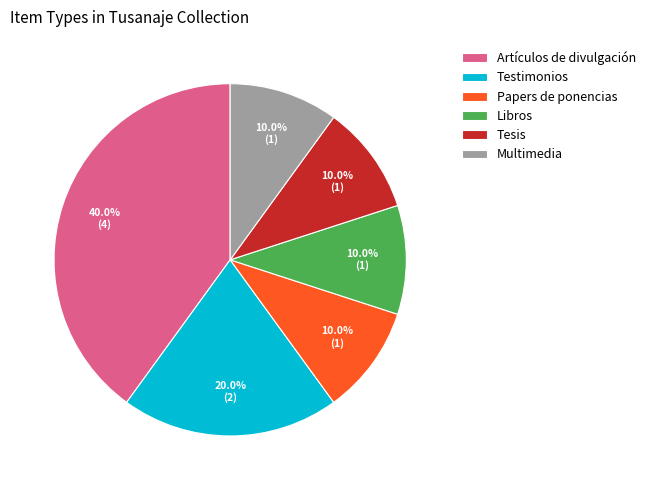

What percentage do Artículos de divulgación and Libros together represent?

50.0%